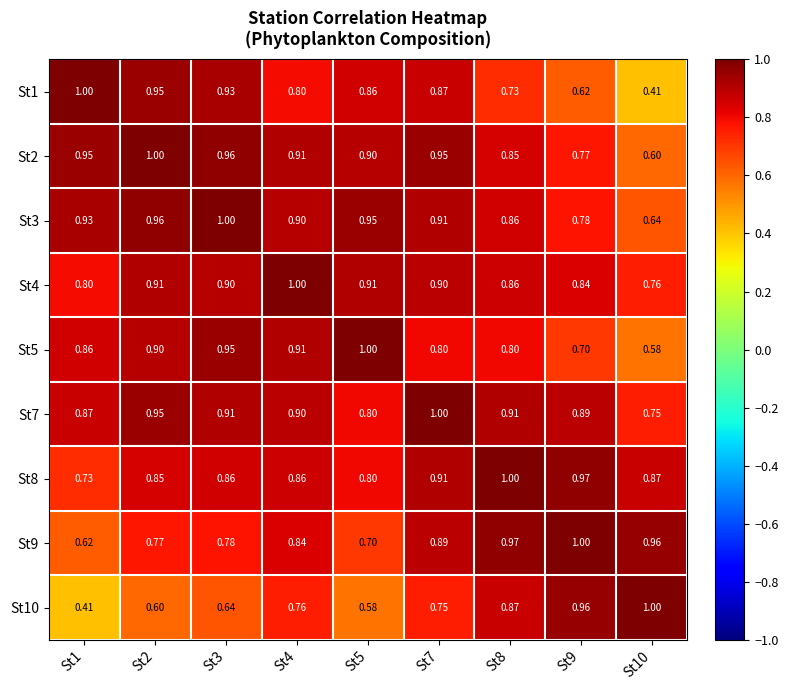

Is the value of St5 at St8 greater than the value of St9 at St2?

Yes